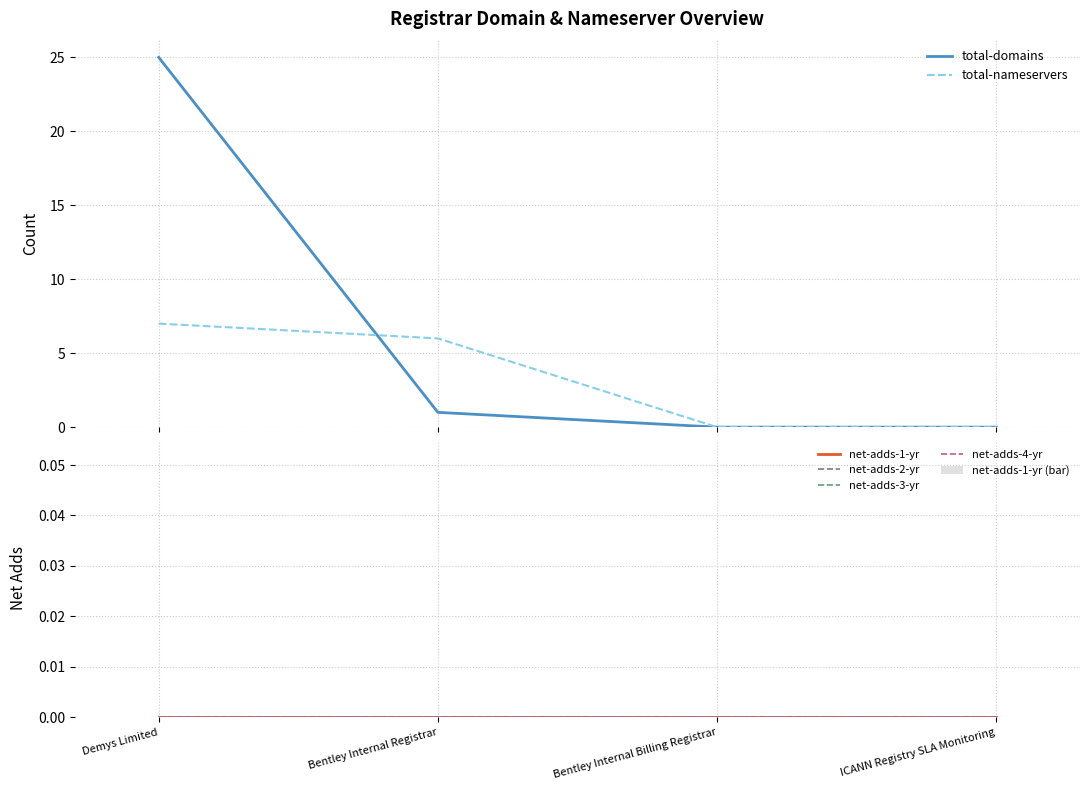

What is the difference between the second highest and second lowest values in the total-domains series?

1